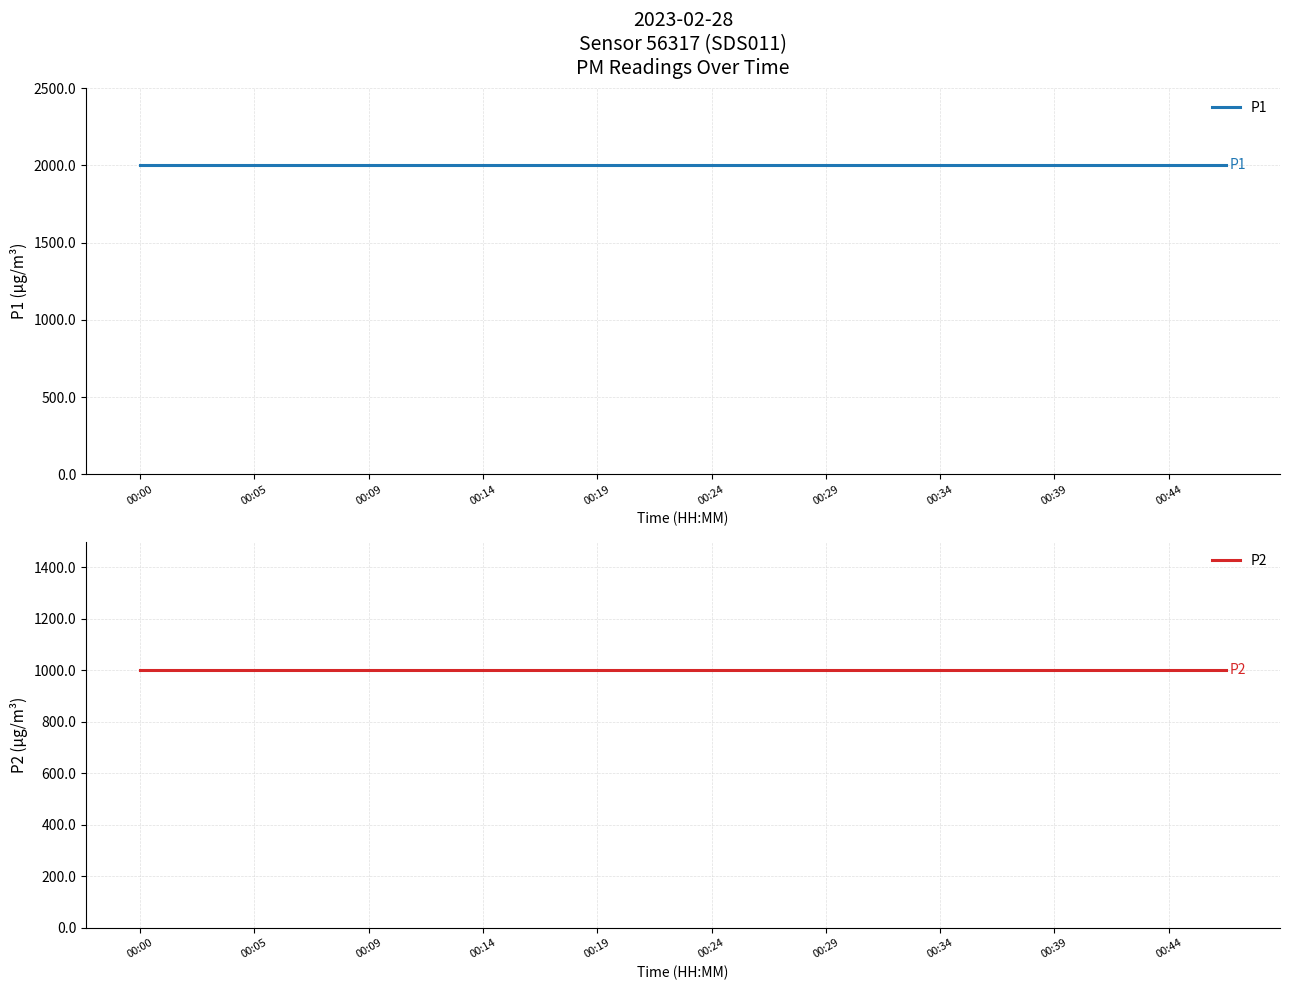

True or false: P1 and P2 intersect in this chart.

False